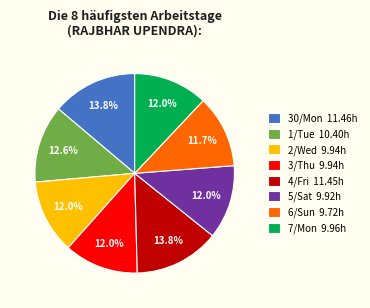

To the nearest percent, what percentage of the pie is 1/Tue?

13%